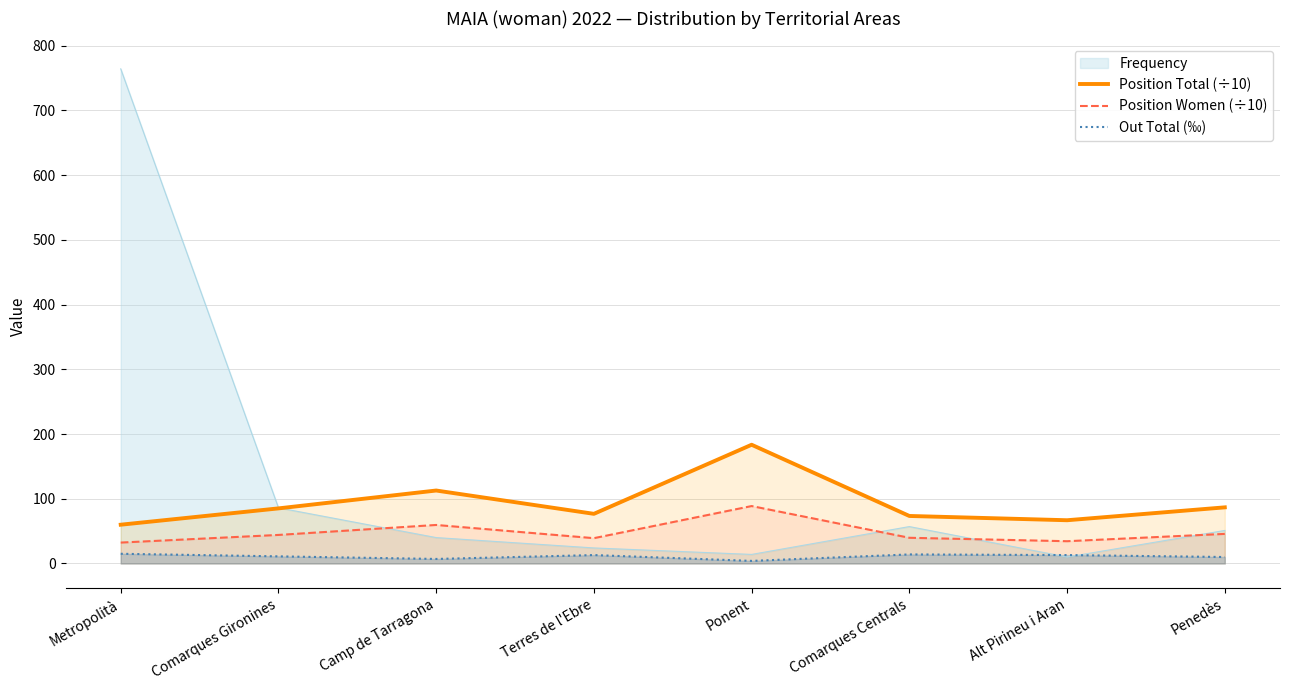

What is the difference between the second highest and second lowest values in the Position Women (÷10) series?

25.1